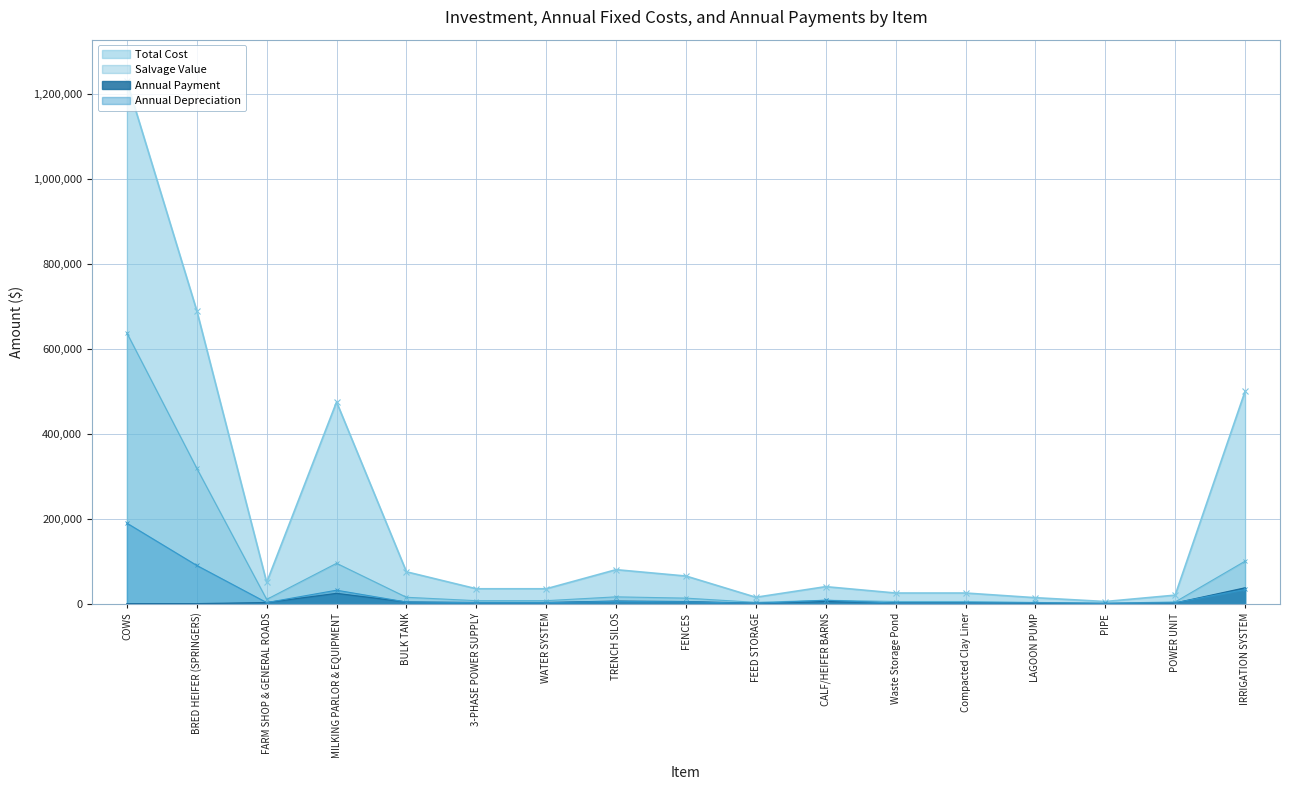

What is the difference between the second highest and second lowest values in the Salvage Value series?

315949.9